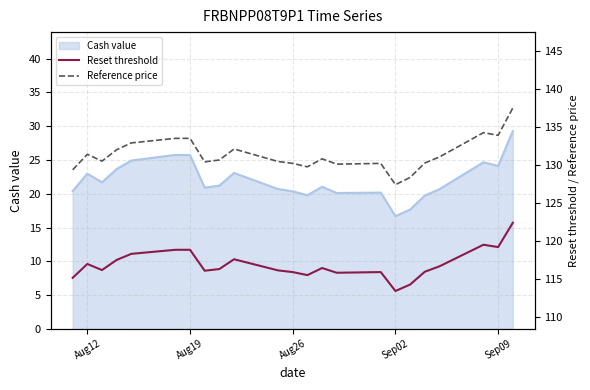

What is the highest value of the Cash value series?

29.3